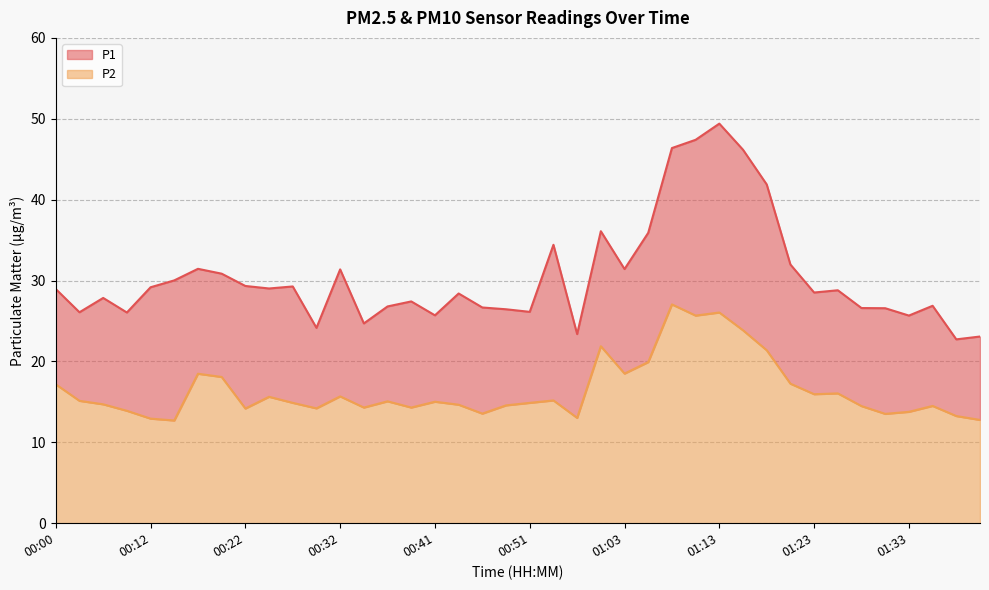

How many data points in P2 are less than 15?

20